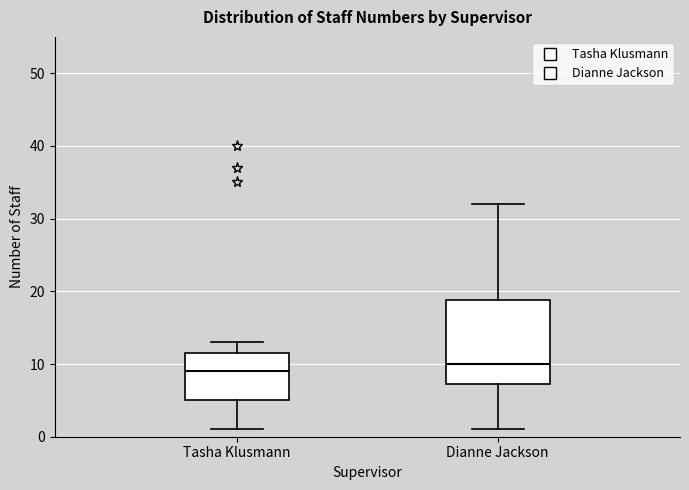

Which box's median line is the lowest?

Tasha Klusmann